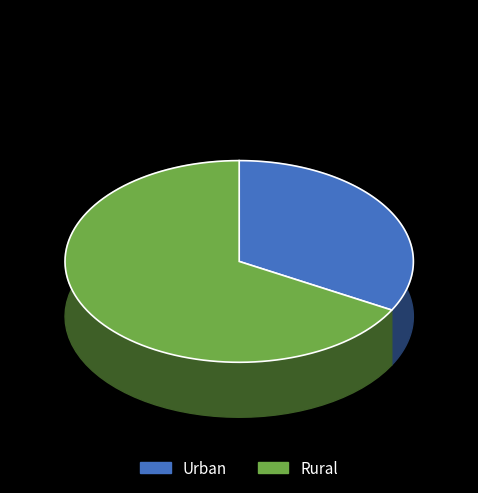

Which category has the biggest portion of the pie?

Rural